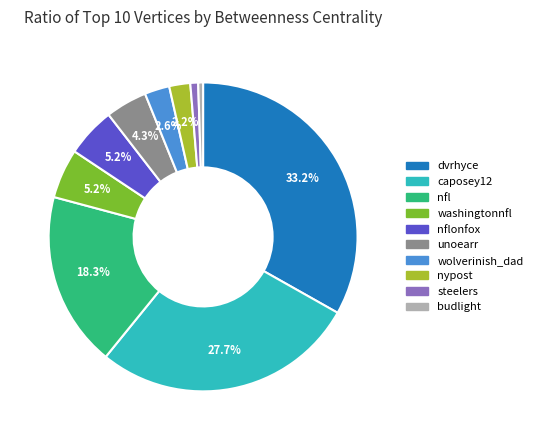

To the nearest percent, what is the average slice percentage?

10%